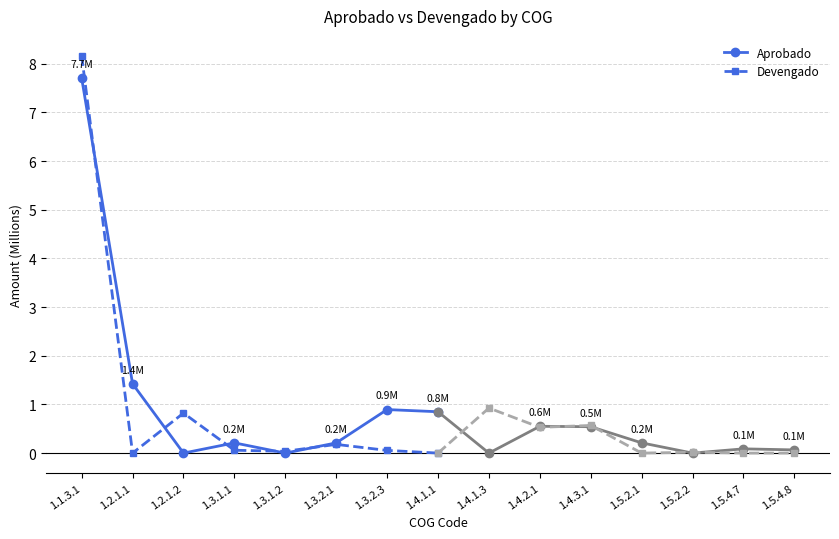

Which series has the largest range (max minus min)?

Devengado